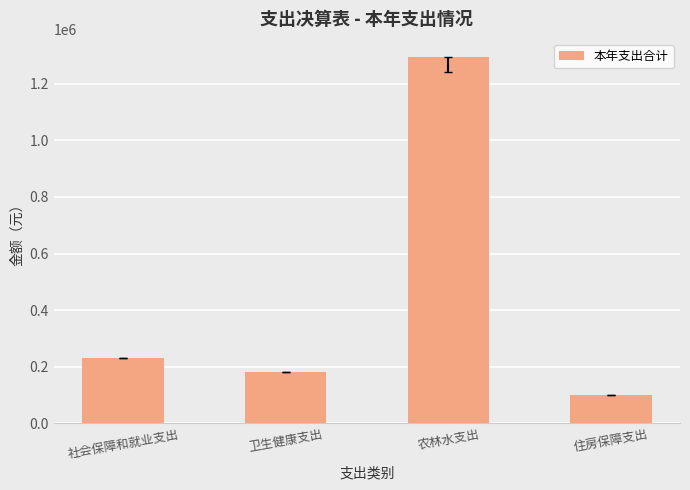

The chart shows a value of 33878.3 at 住房保障支出. True or false?

False